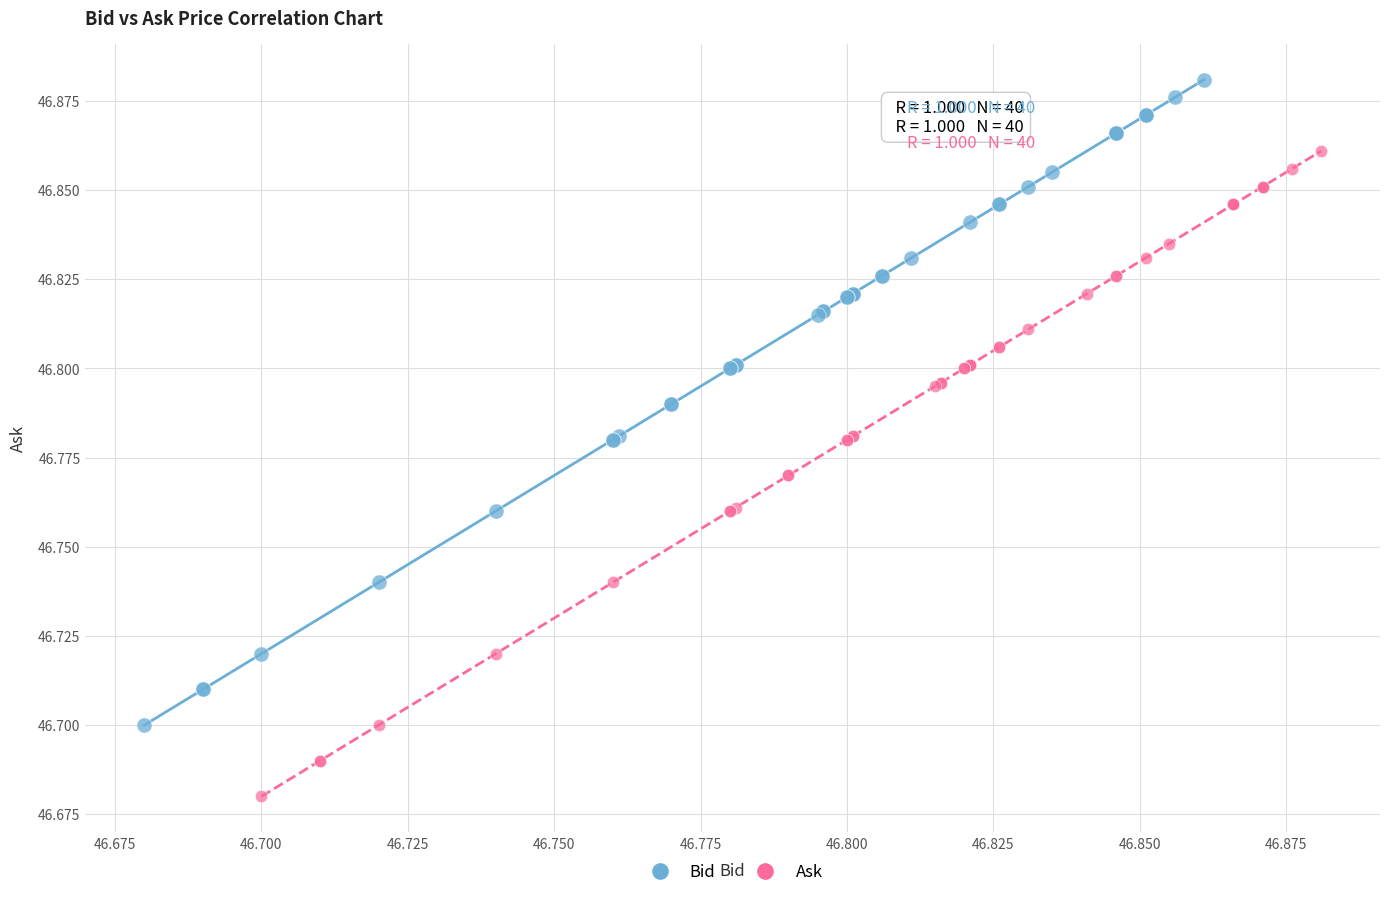

Which series contains the lowest Y value?

Ask